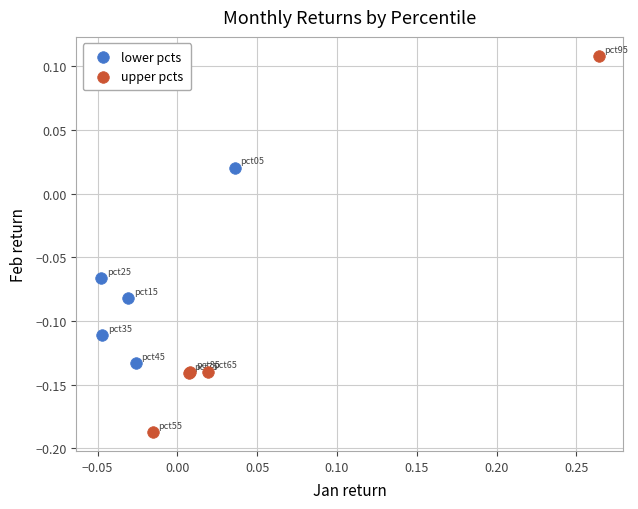

Which series contains the lowest Y value?

upper pcts